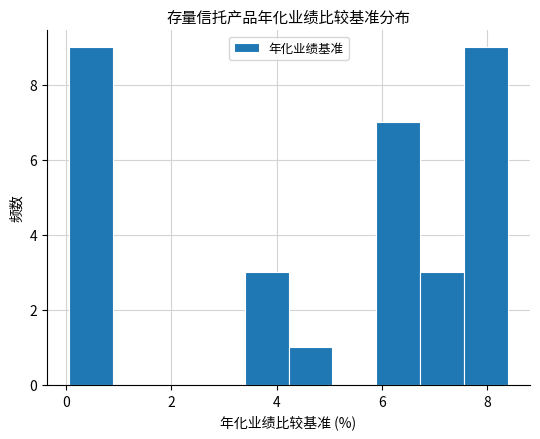

Reading left to right, transcribe this chart: for each bar, give the range it covers on the x-axis and its height. Neither the bar edges nor the heights are printed on the chart, so give them approximately, as read against the axes.

0.0 to 0.8: 9
0.8 to 1.8: 0
1.8 to 2.6: 0
2.6 to 3.4: 0
3.4 to 4.2: 3
4.2 to 5.0: 1
5.0 to 5.8: 0
5.8 to 6.8: 7
6.8 to 7.6: 3
7.6 to 8.4: 9